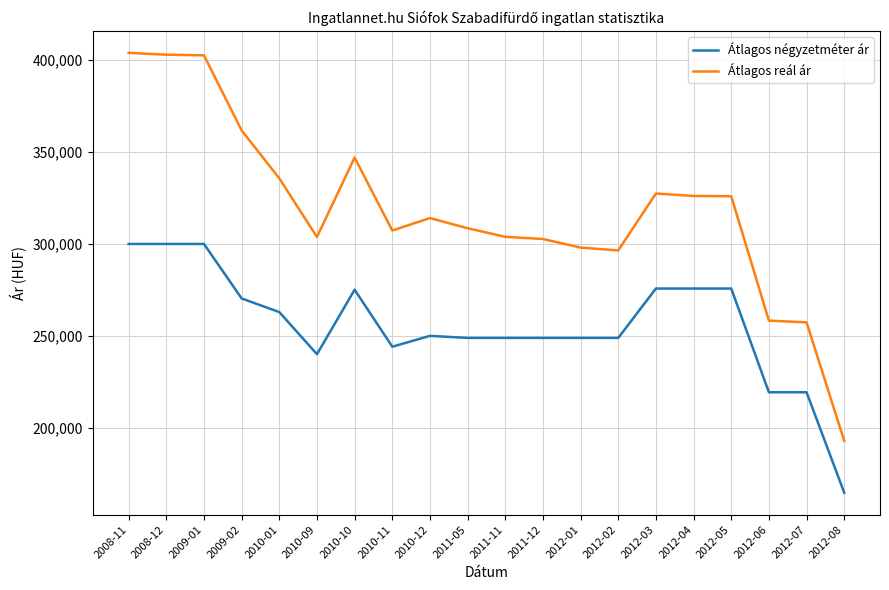

True or false: Átlagos négyzetméter ár and Átlagos reál ár intersect in this chart.

False